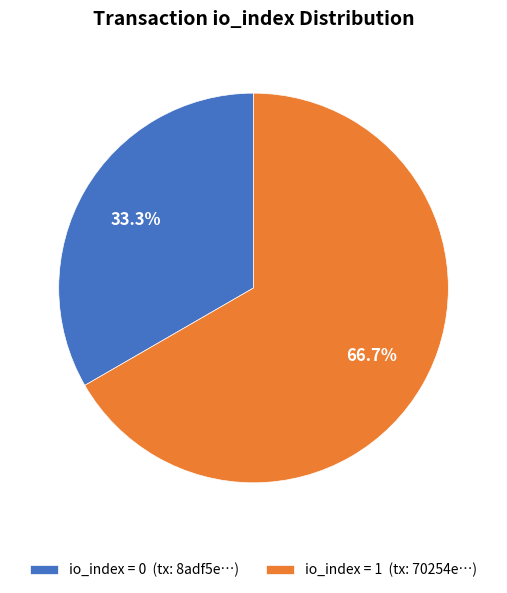

Do io_index = 0 (tx: 8adf5e…) and io_index = 1 (tx: 70254e…) together represent more than half of the pie?

Yes